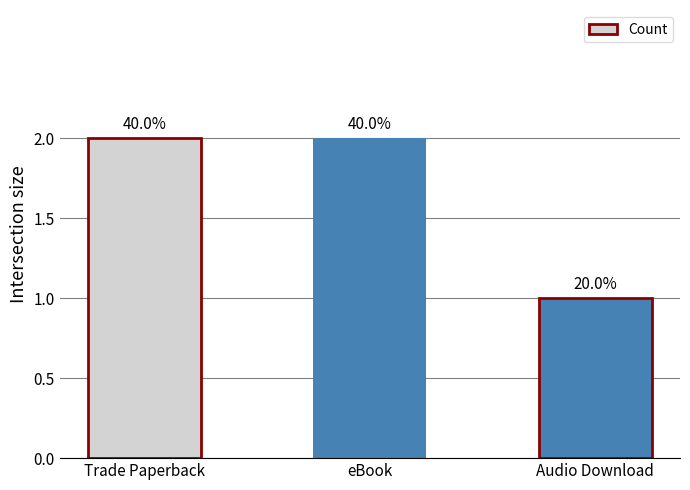

Does the chart contain any negative values?

No